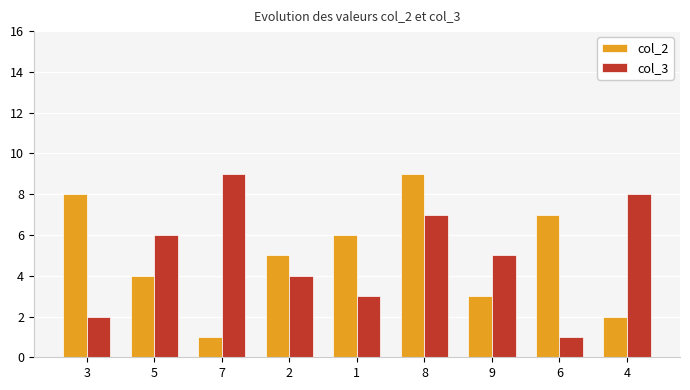

Reading left to right, extract all data points from this chart.

col_2: 3=8	5=4	7=1	2=5	1=6	8=9	9=3	6=7	4=2
col_3: 3=2	5=6	7=9	2=4	1=3	8=7	9=5	6=1	4=8